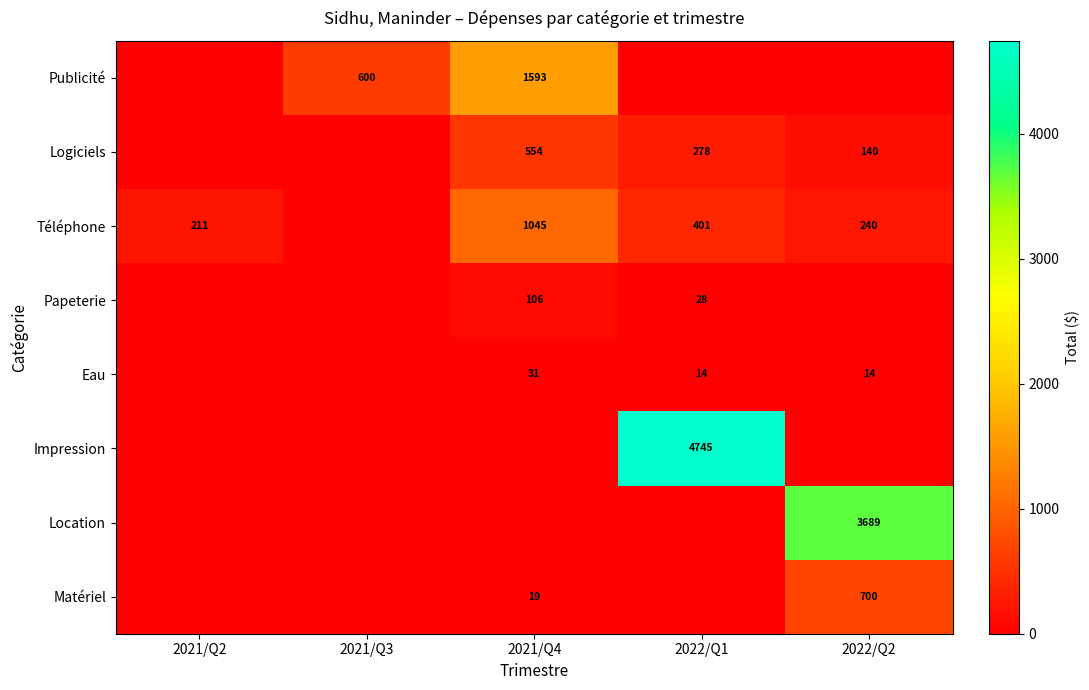

True or false: Papeterie has a value of 28 at 2022/Q1.

True